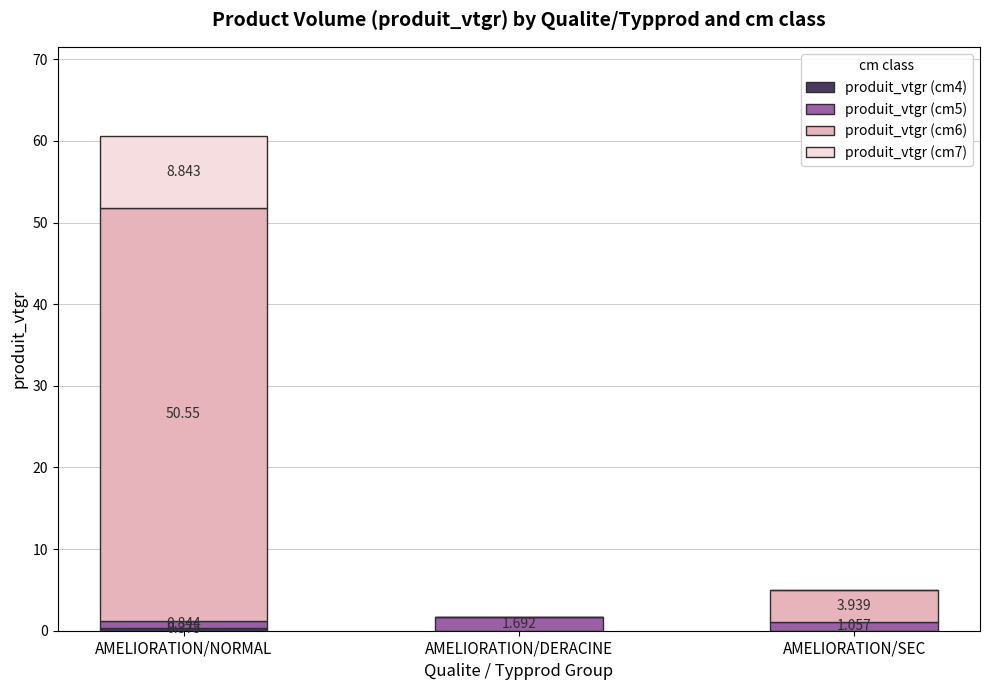

At which category is the sum across all series the highest?

AMELIORATION/NORMAL